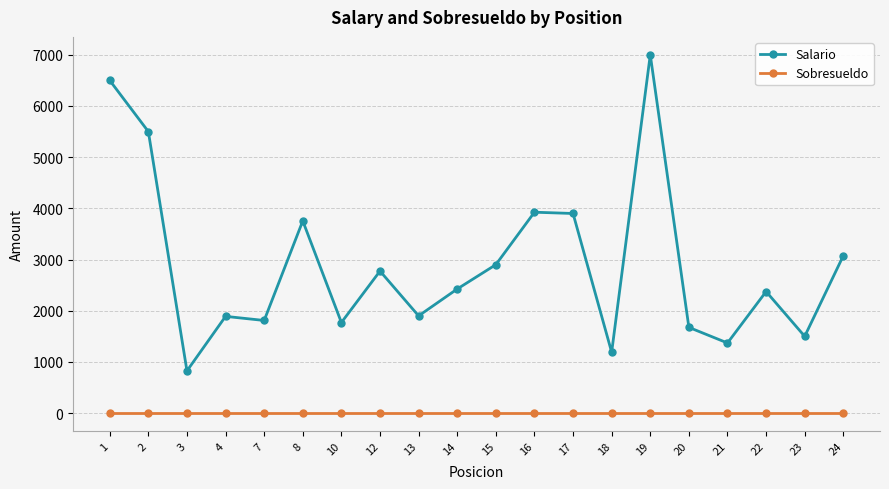

What is the minimum value for Salario?

825